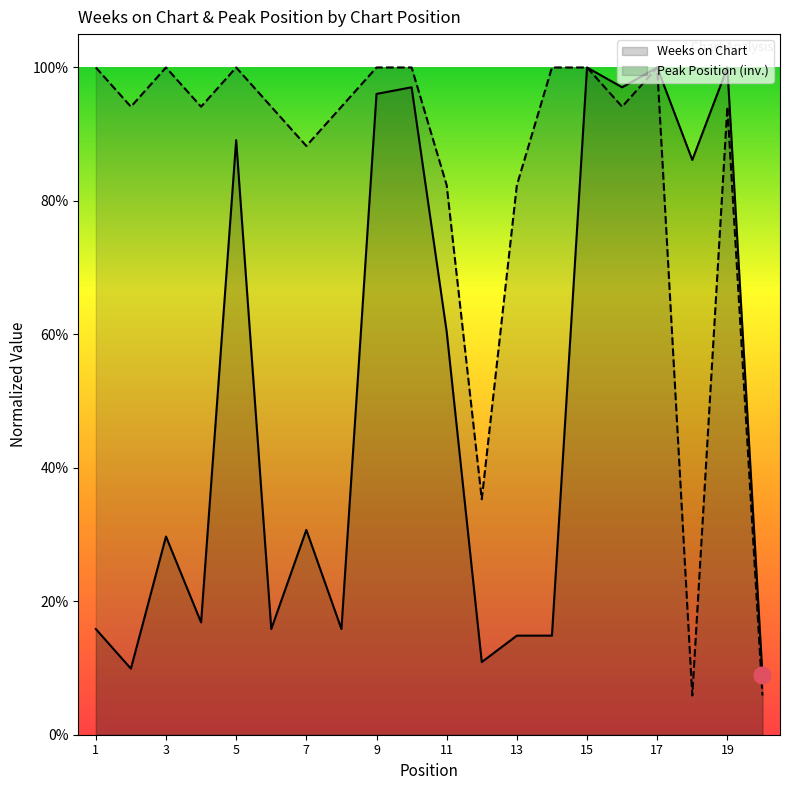

True or false: Weeks on Chart has more than 0 interior local peaks.

True